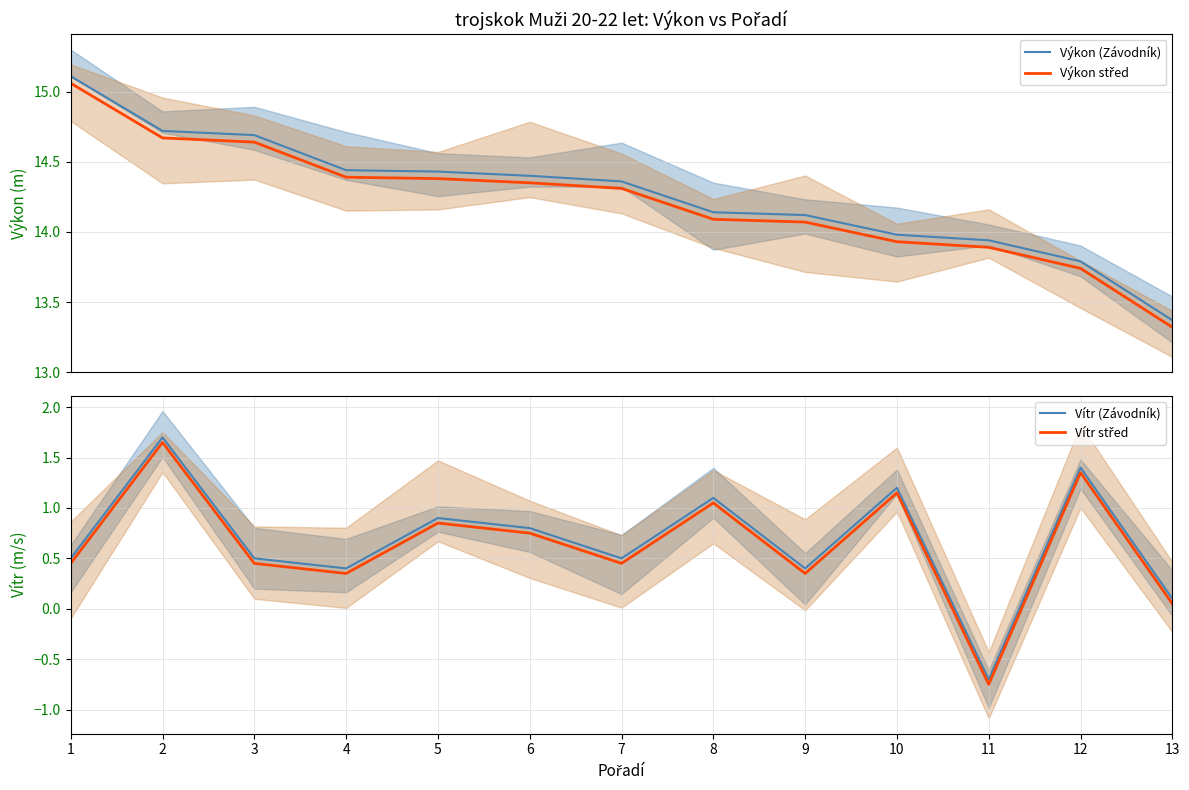

True or false: Výkon (Závodník) has more than 0 points higher than both neighbors.

False